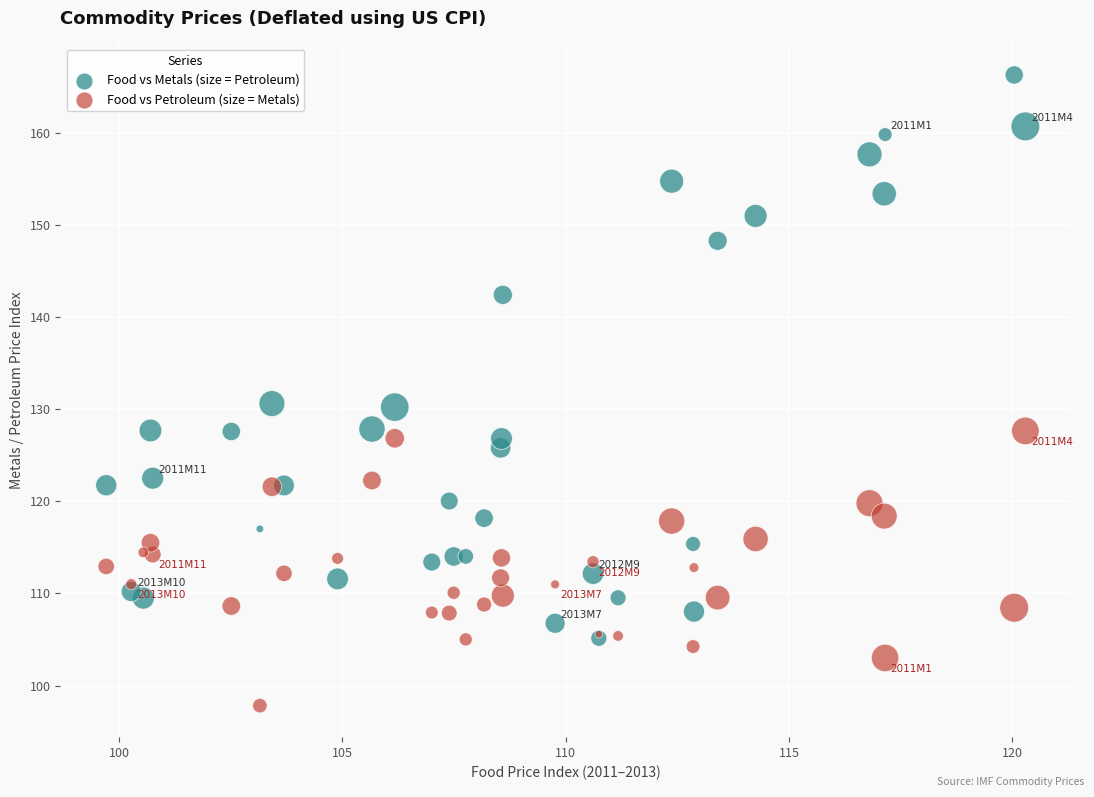

Which series has the largest Y range (max minus min)?

Food vs Metals (size = Petroleum)